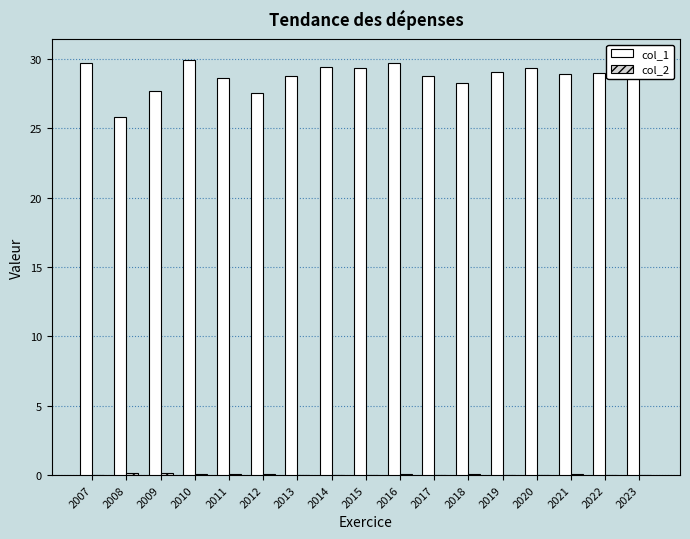

What is the spread (max minus min) of values at 2009?

27.5